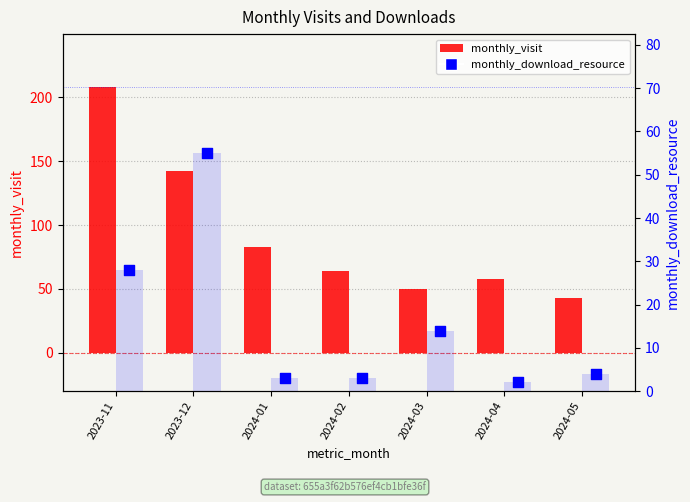

What are all the series names shown in the legend?

monthly_visit, monthly_download_resource